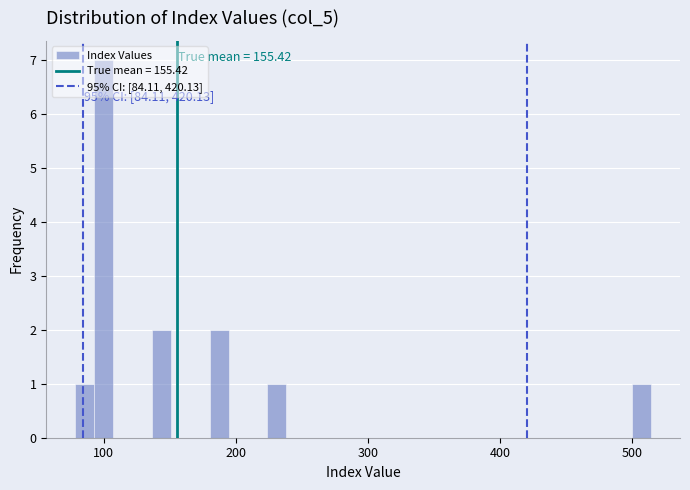

Read against the x-axis, roughly where is the centre of the tallest bar?

100